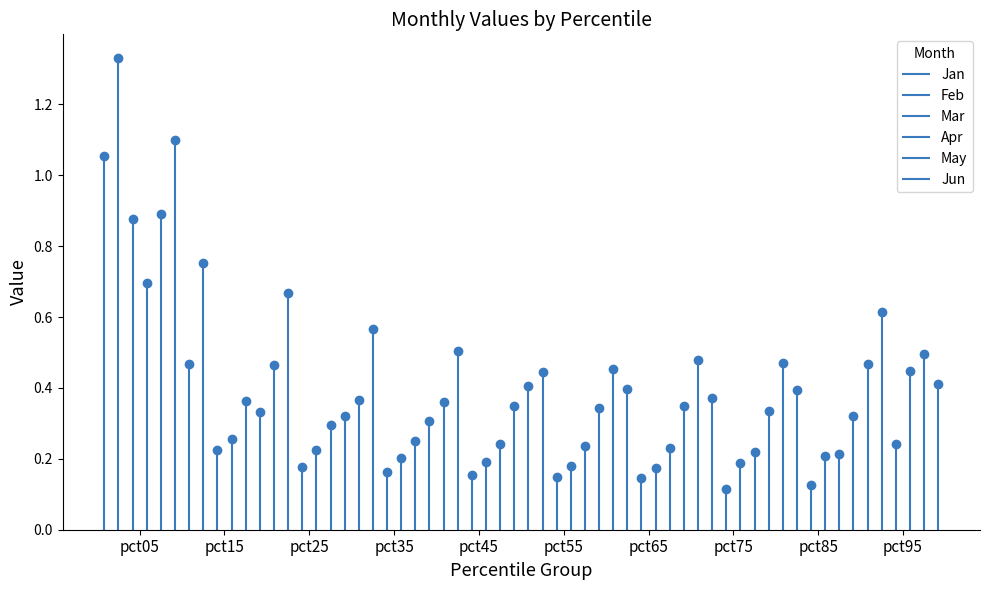

Does the chart display data point markers on the line(s)?

Yes